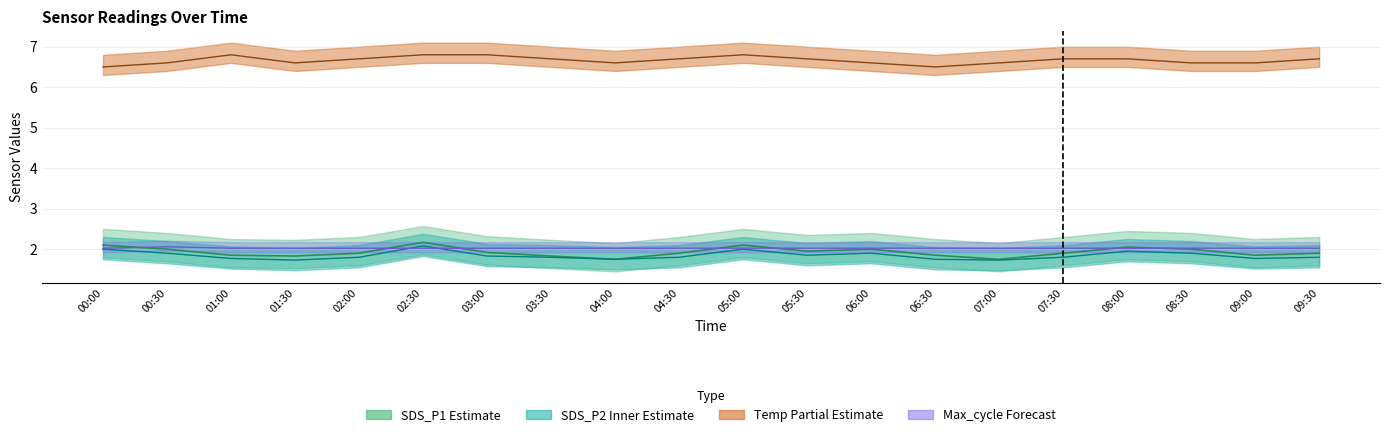

Is it true that Temp equals 3.3 at 04:00?

False